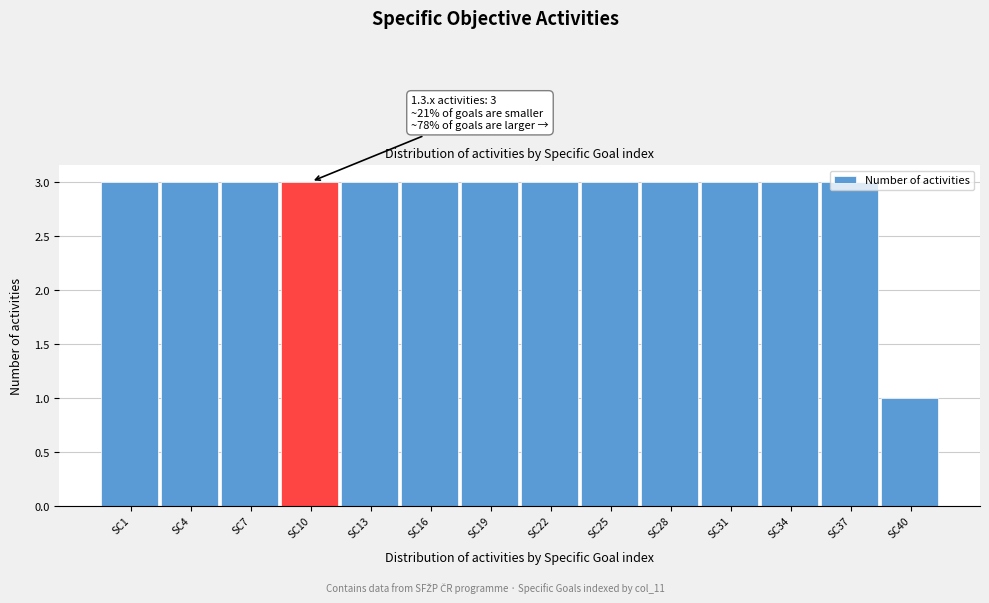

What is the sum of the values at SC19 and SC40?

4